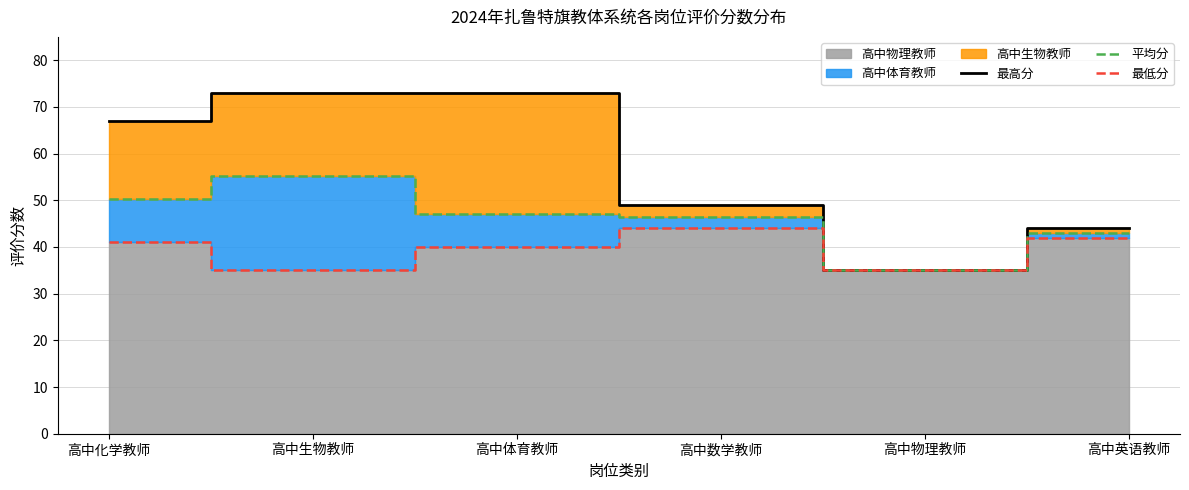

True or false: 最高分 has a value of 73.0 at 高中生物教师.

True